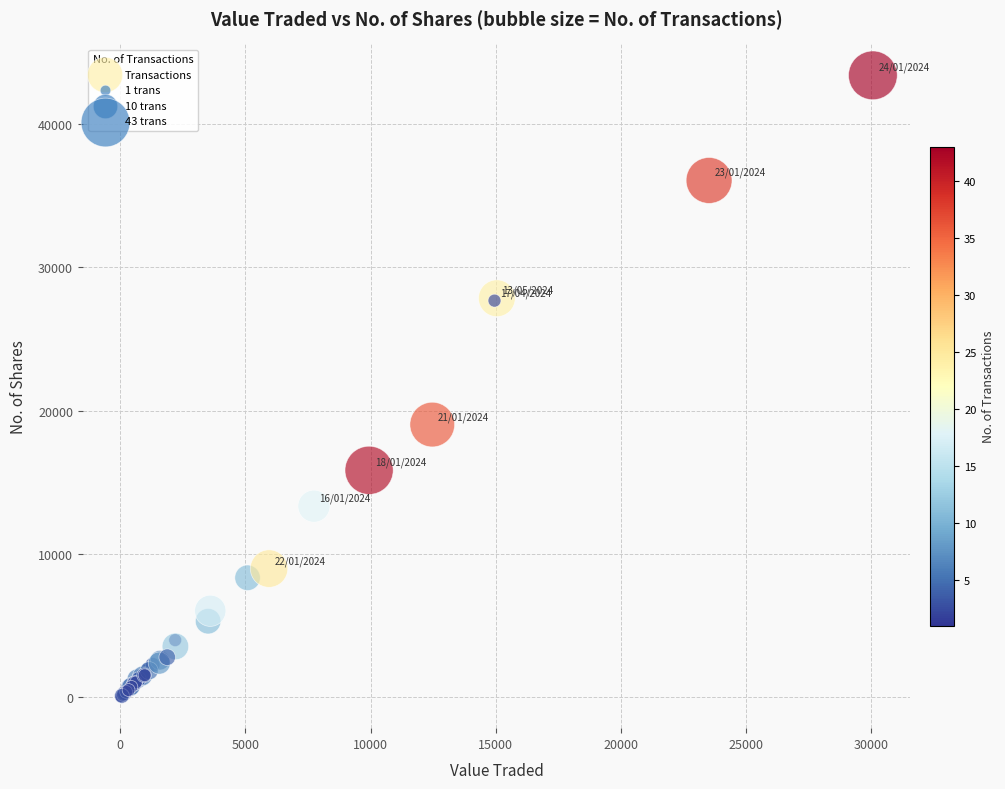

What Y value in the scatter plot is closest to 21714?

19038